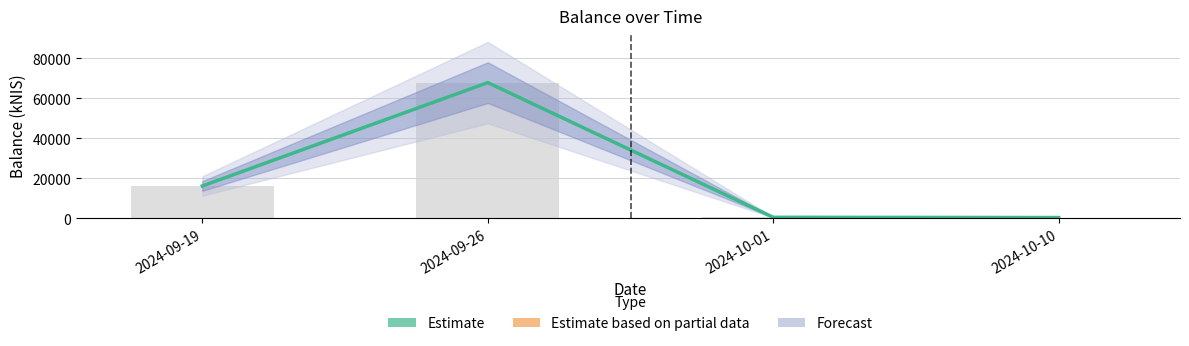

Is it true that the value at 2024-09-26 is 67846.9?

True